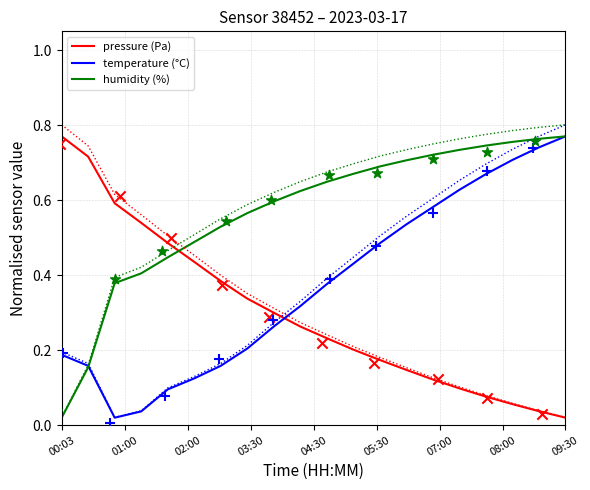

Which series has the largest total across all categories?

humidity